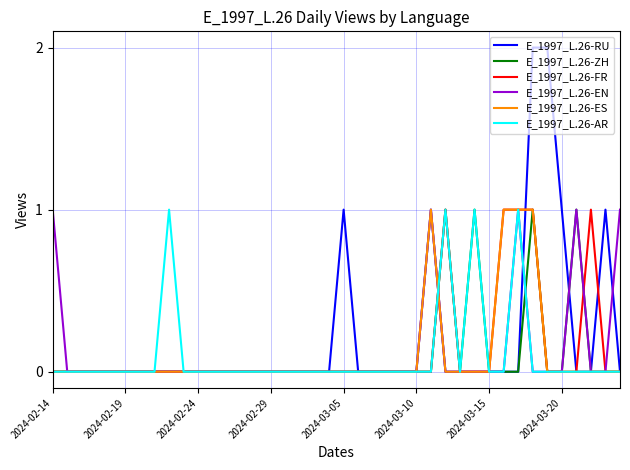

What are all the series names shown in the legend?

E_1997_L.26-RU, E_1997_L.26-ZH, E_1997_L.26-FR, E_1997_L.26-EN, E_1997_L.26-ES, E_1997_L.26-AR